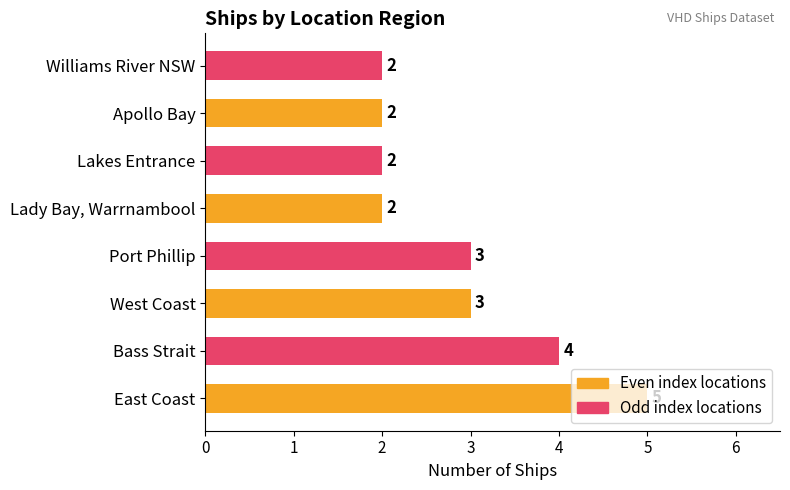

The chart shows a value of 2 at West Coast. True or false?

False